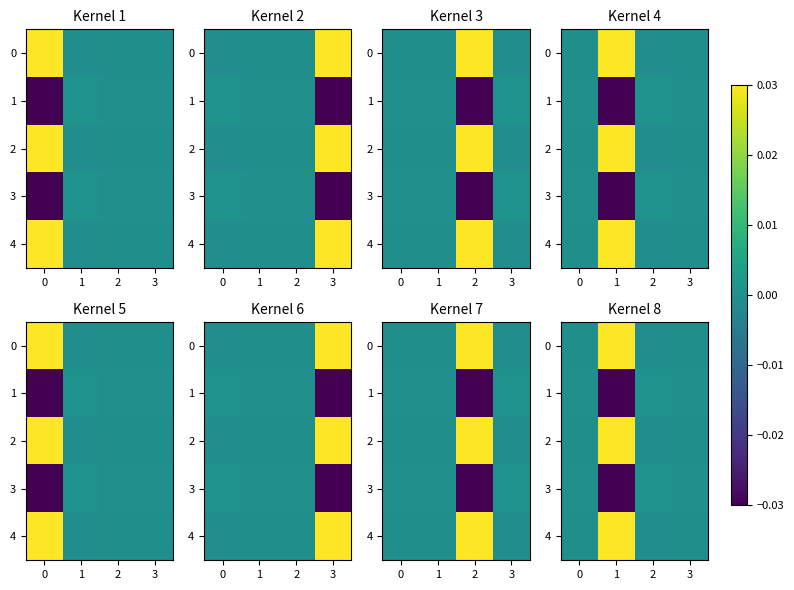

Which has a higher value, 3 or 0?

3